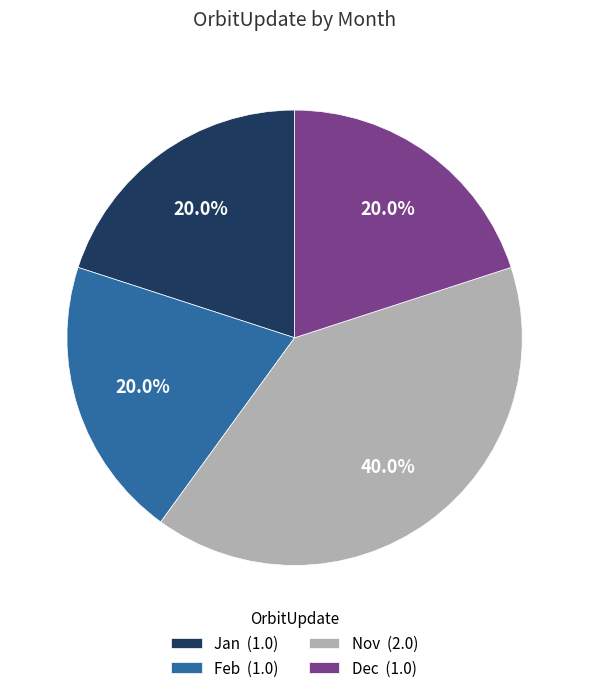

Which category has the biggest portion of the pie?

Nov (2.0)